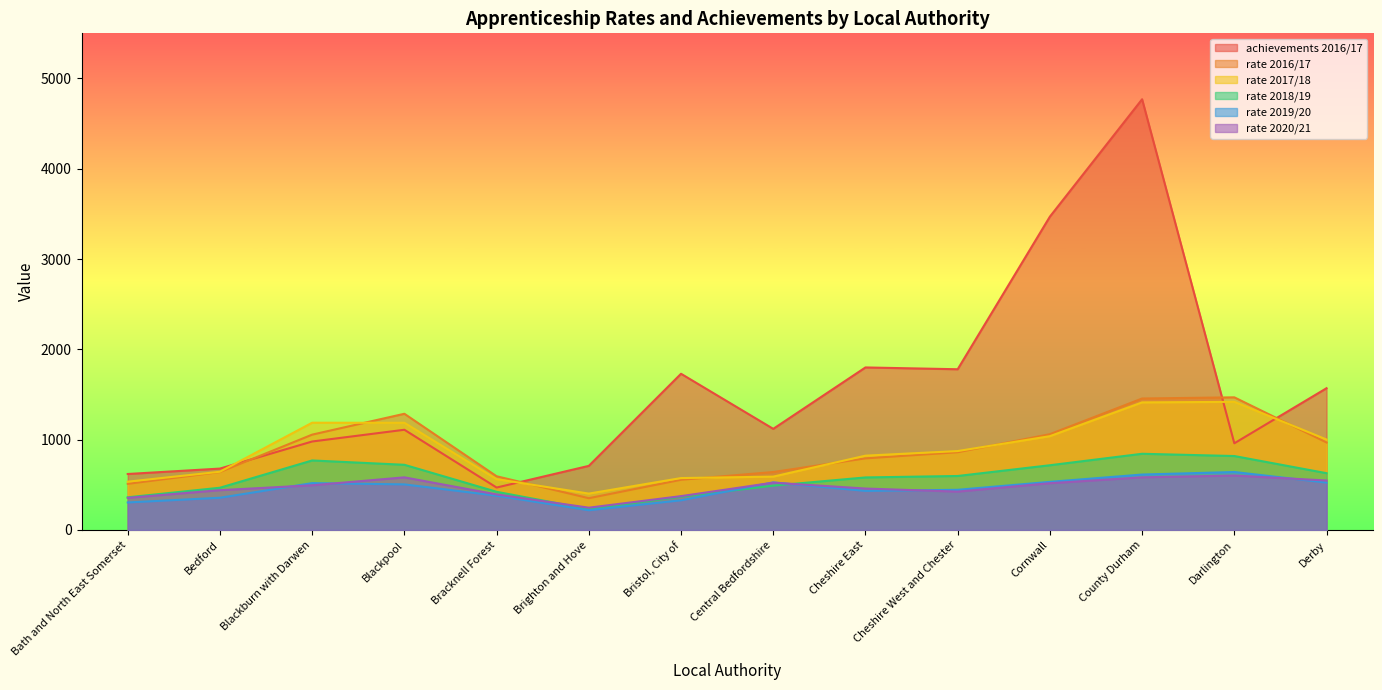

How many data points in rate 2016/17 are less than 861?

7